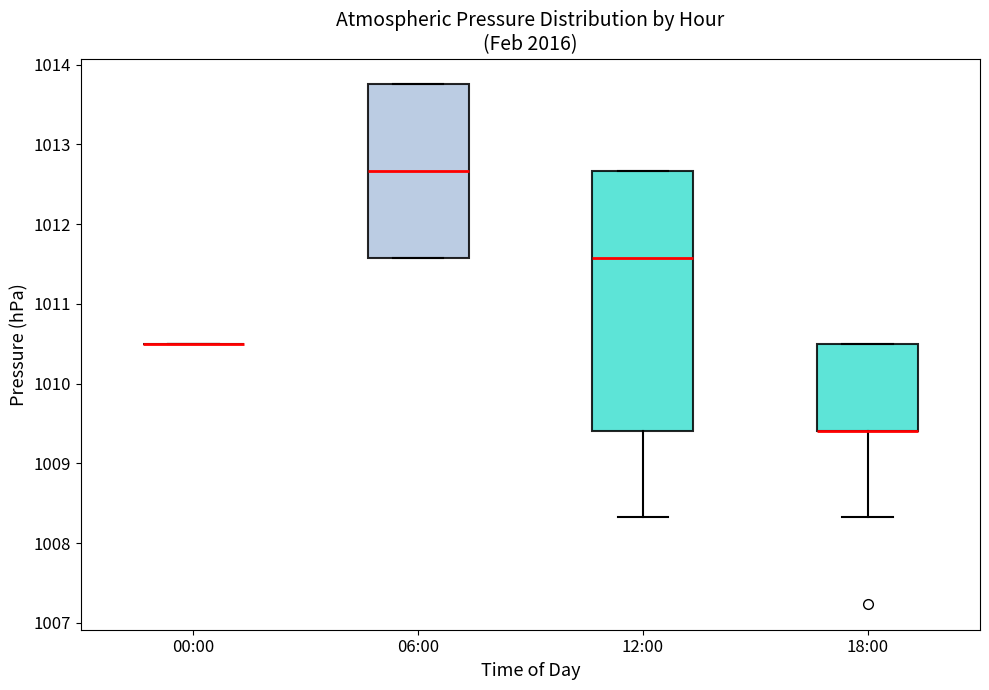

Comparing the boxes themselves (not the whiskers), which one is the tallest?

12:00